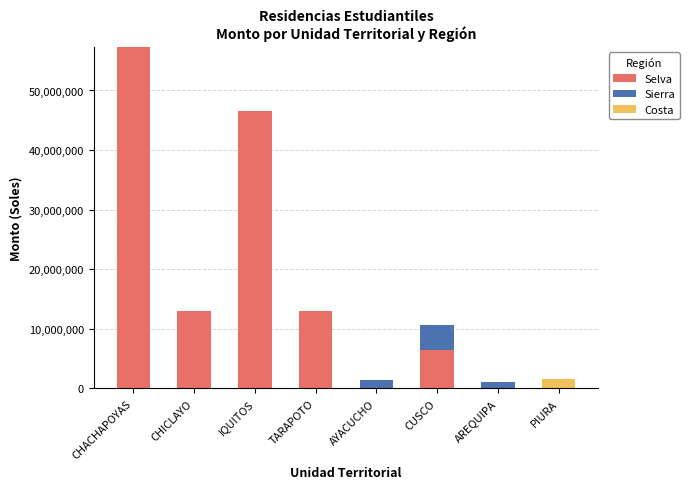

Is it true that Selva equals 6805335 at TARAPOTO?

False